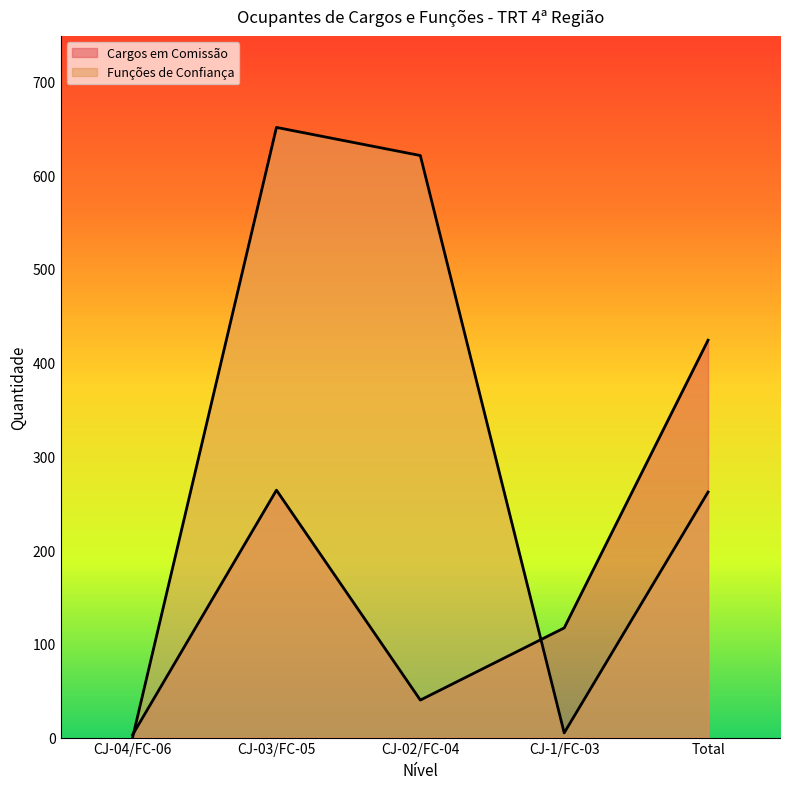

Which series has the largest range (max minus min)?

Funções de Confiança